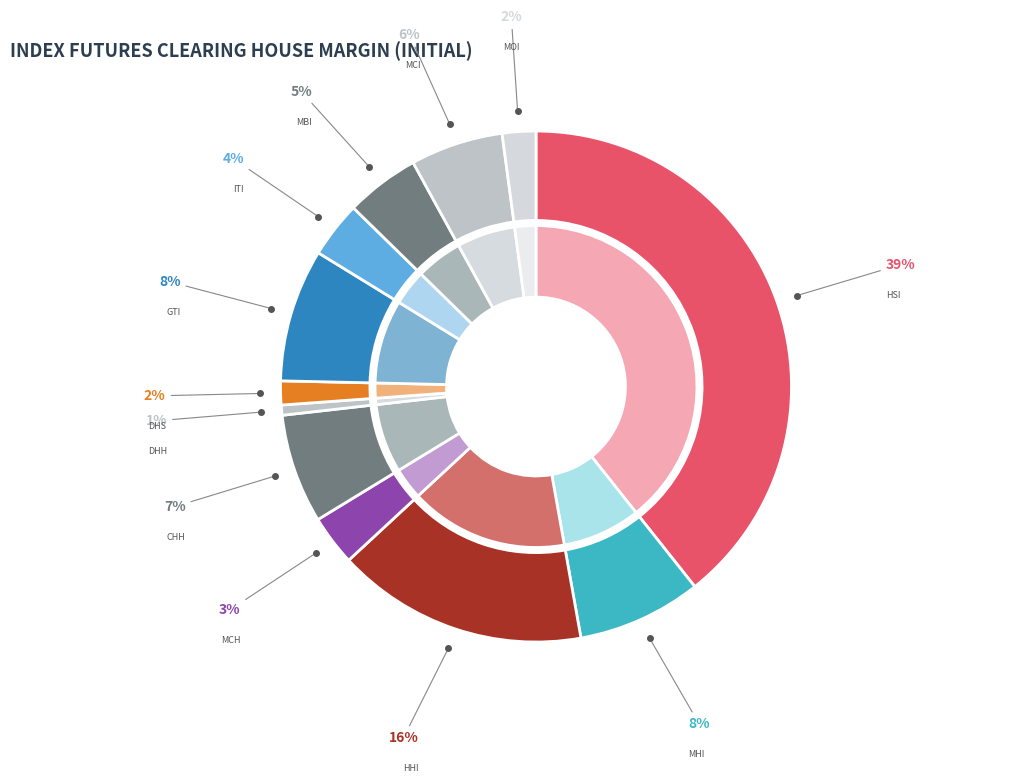

Is the sum of HSI Full Rate and DHH Full Rate greater than half?

No